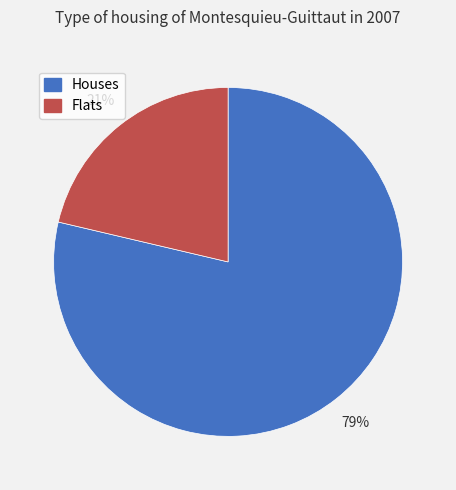

To the nearest percent, what is the average slice percentage?

50%